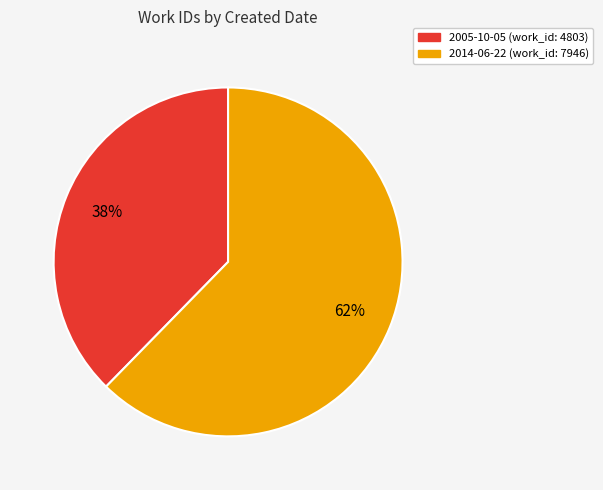

To the nearest percent, what is the combined percentage of 2005-10-05 and 2014-06-22?

100%